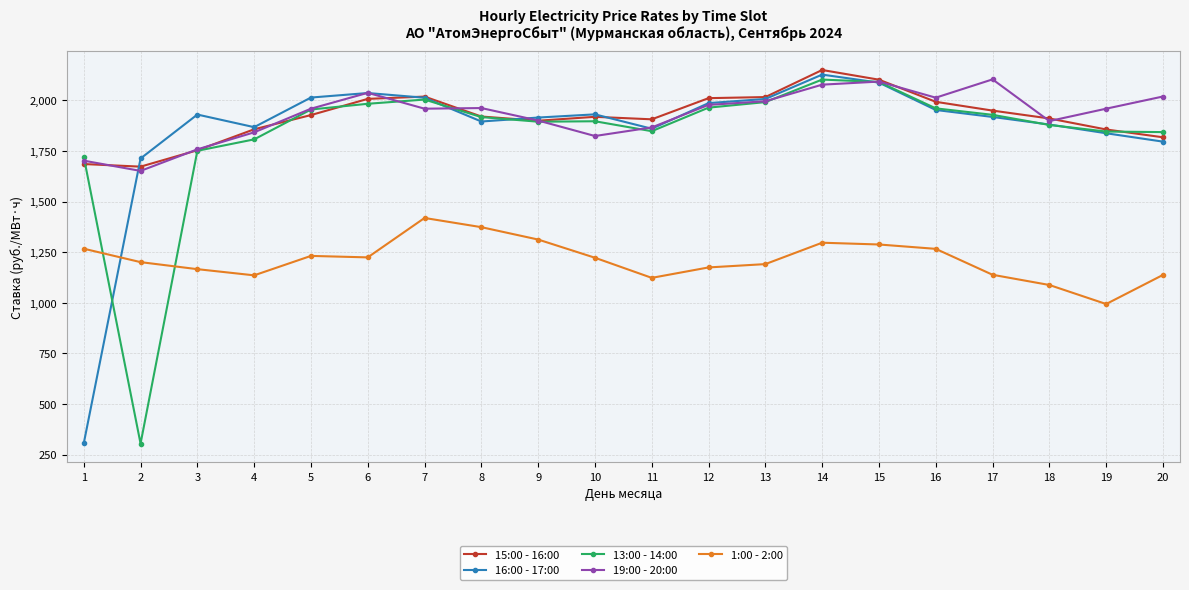

What is the value of the 15:00 - 16:00 point at the 17th from the left?

1949.9